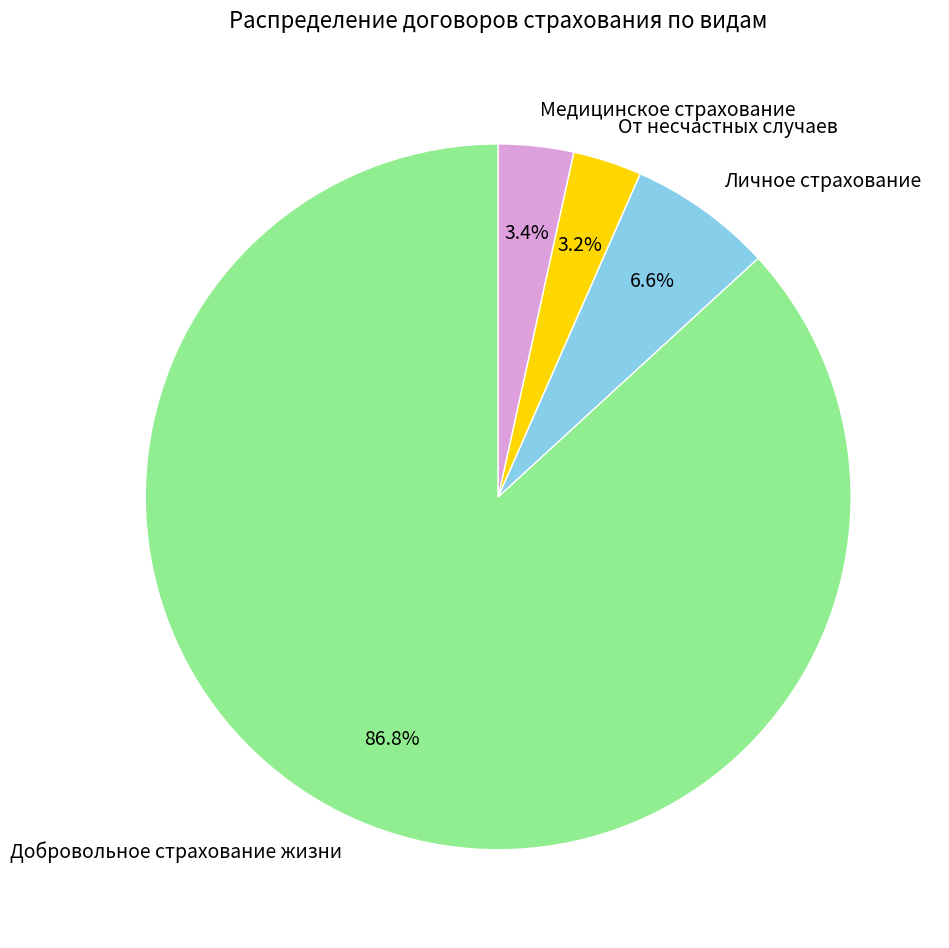

To the nearest percent, what is the average slice percentage?

25%